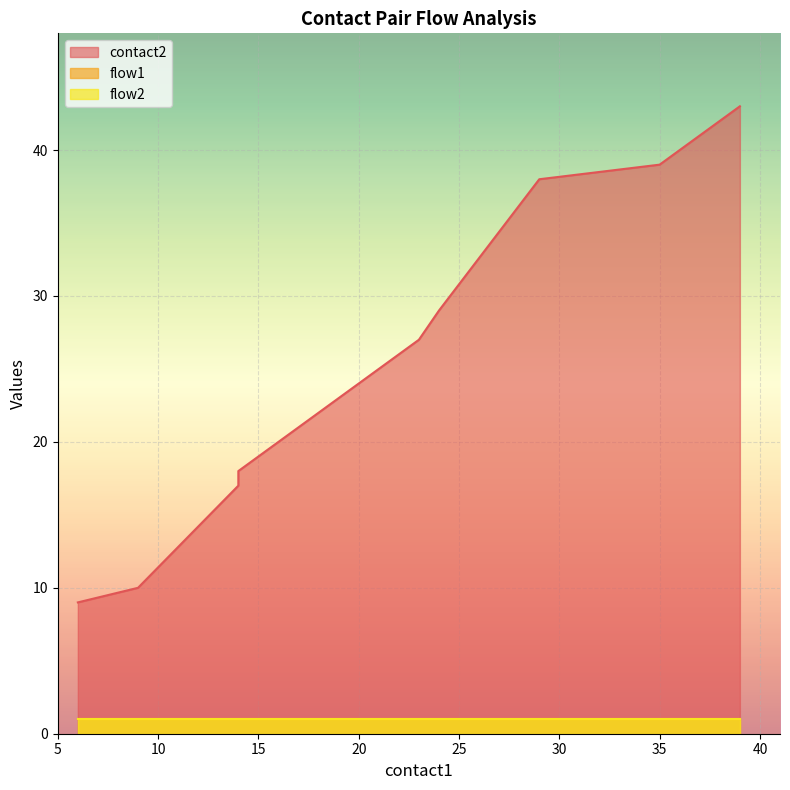

The flow1 series shows 2 at 36. True or false?

False